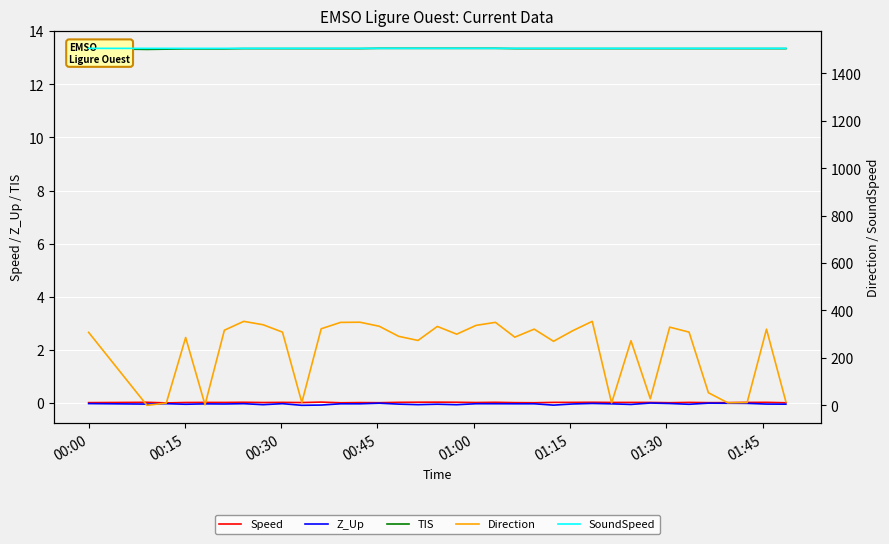

Which series has the largest total across all categories?

SoundSpeed